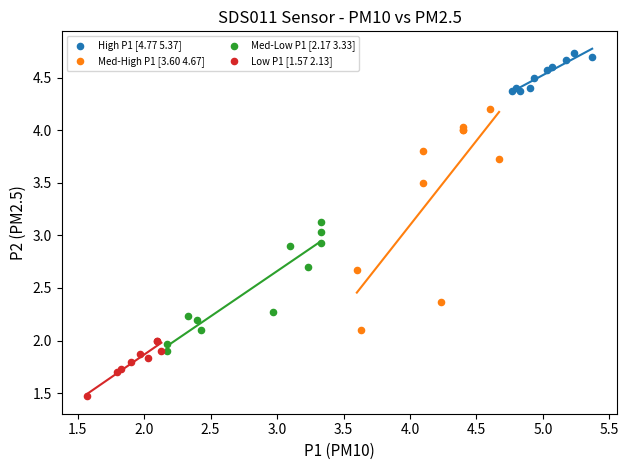

Which series contains the lowest Y value?

Low P1 [1.57 2.13]